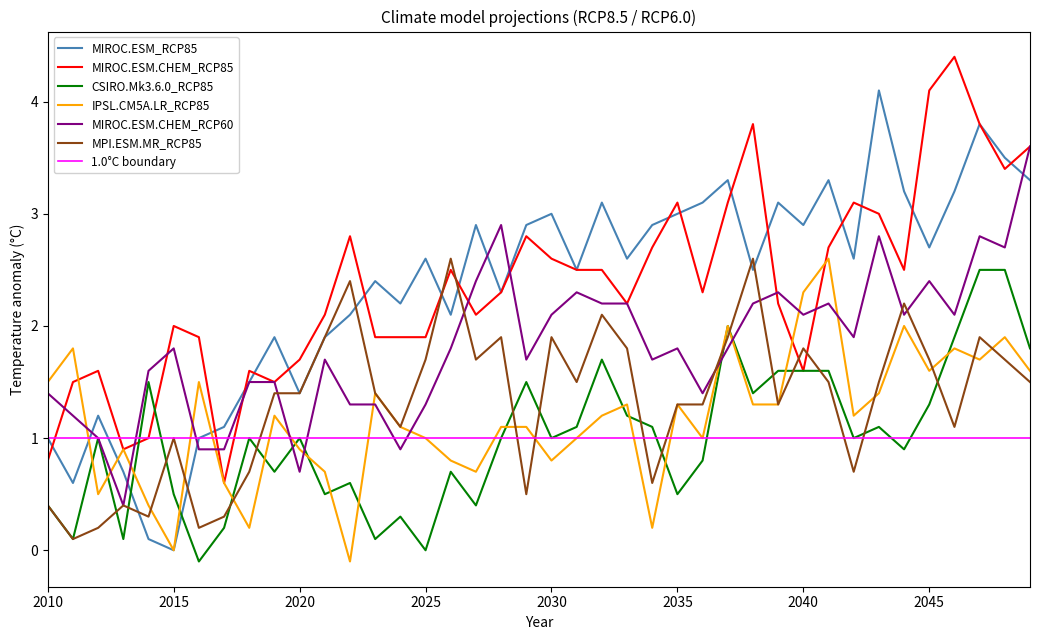

What value does the MIROC.ESM_RCP85 series have at 2036?

3.1